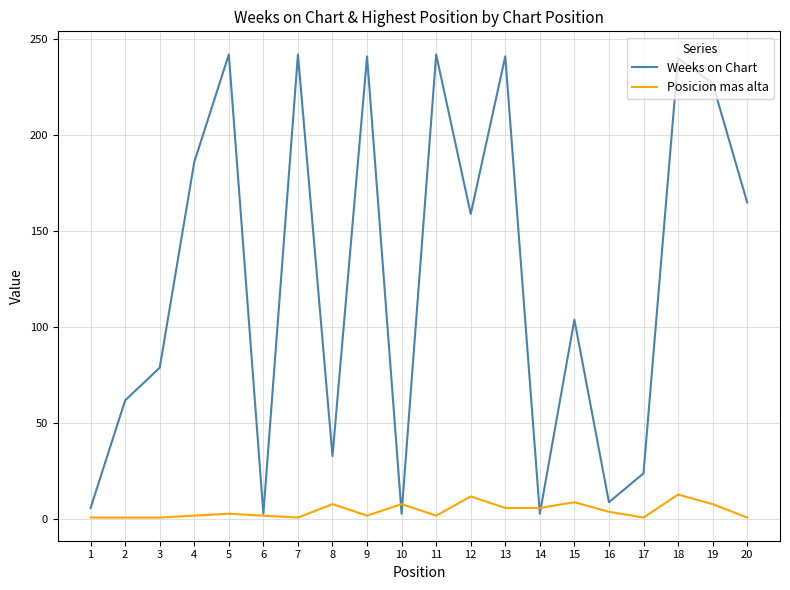

Which series has the largest total across all categories?

Weeks on Chart